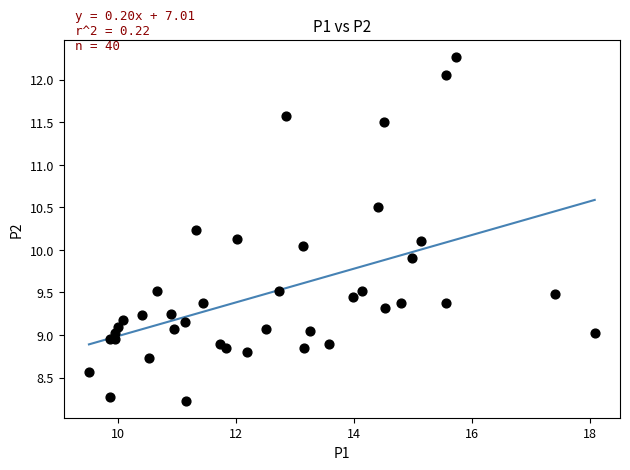

What is the range of X values (max minus min)?

8.6